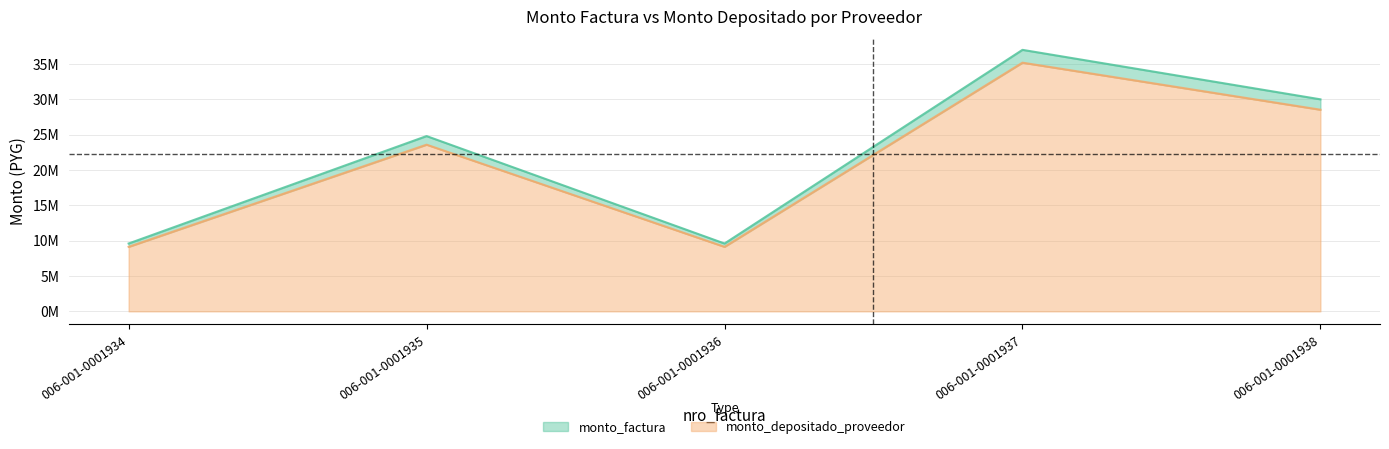

Is it true that monto_depositado_proveedor equals 4357685 at 006-001-0001934?

False